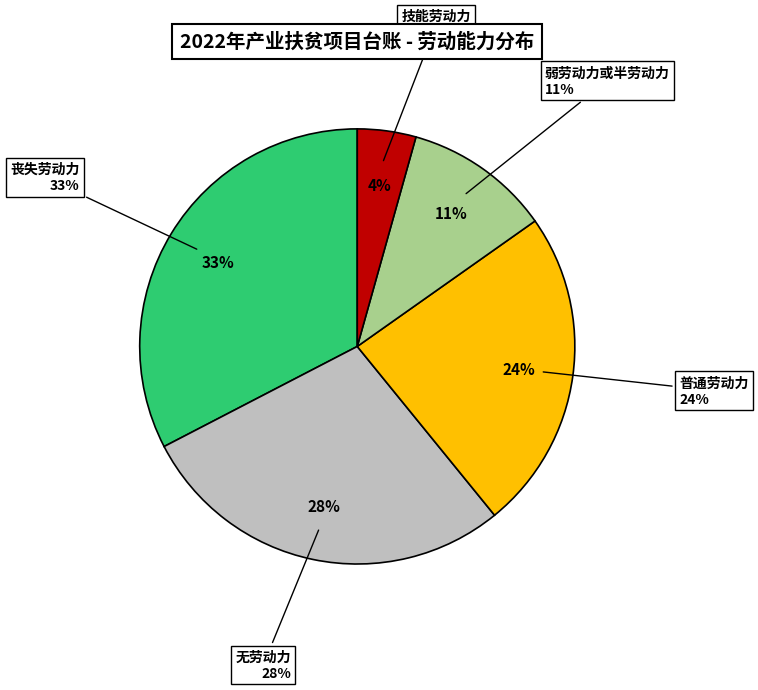

What is the smallest slice in the pie chart?

技能劳动力